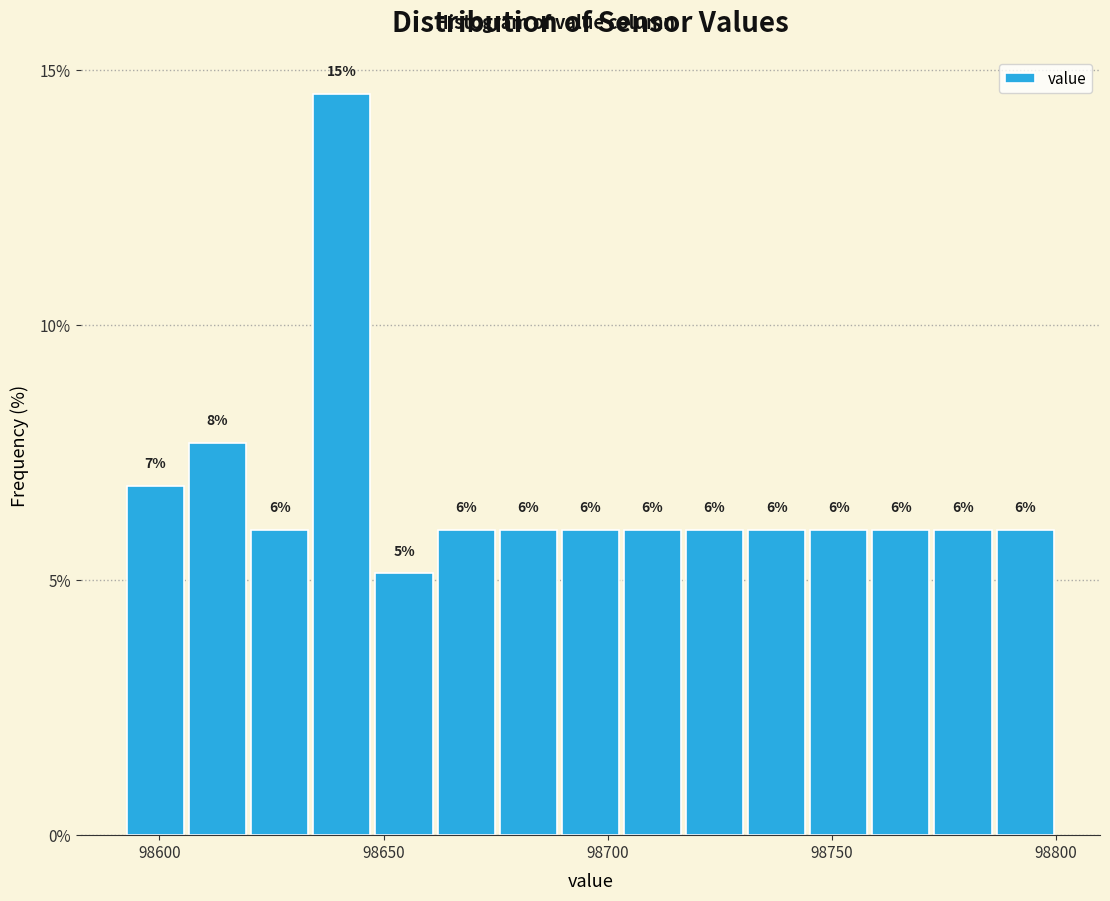

Around what value on the x-axis is the tallest bar? Give the approximate position of its centre, as read against the axis.

98640